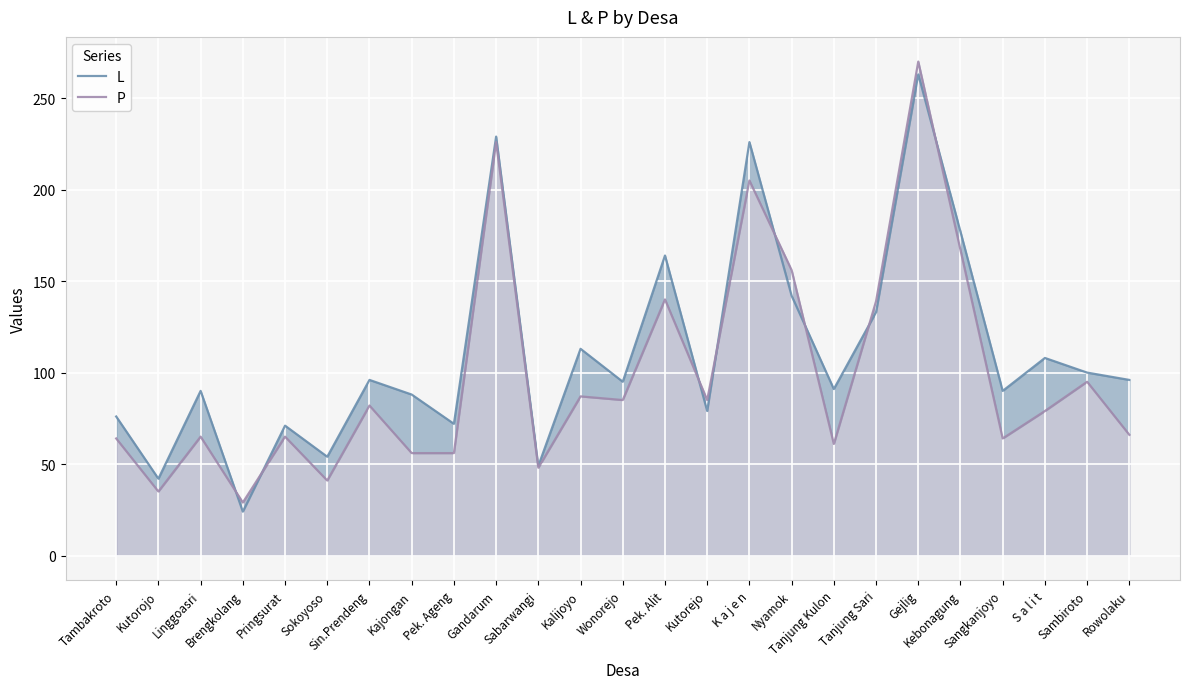

Rank the series by their maximum value, from lowest to highest.

L, P